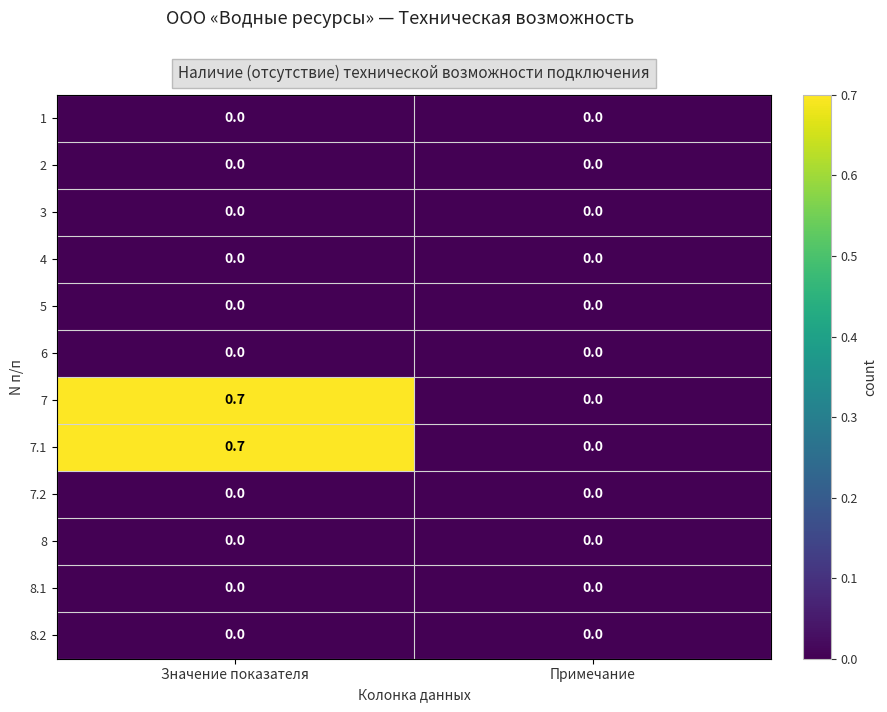

What is the maximum value for 7.1?

0.7